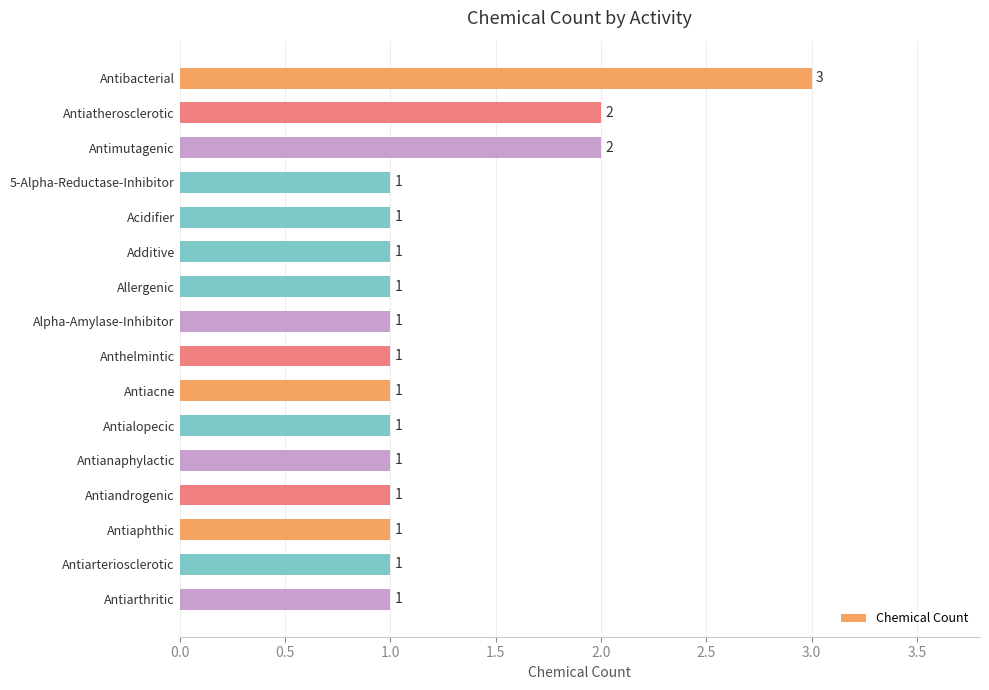

What is the label of the 16th bar from the top?

Antiarthritic